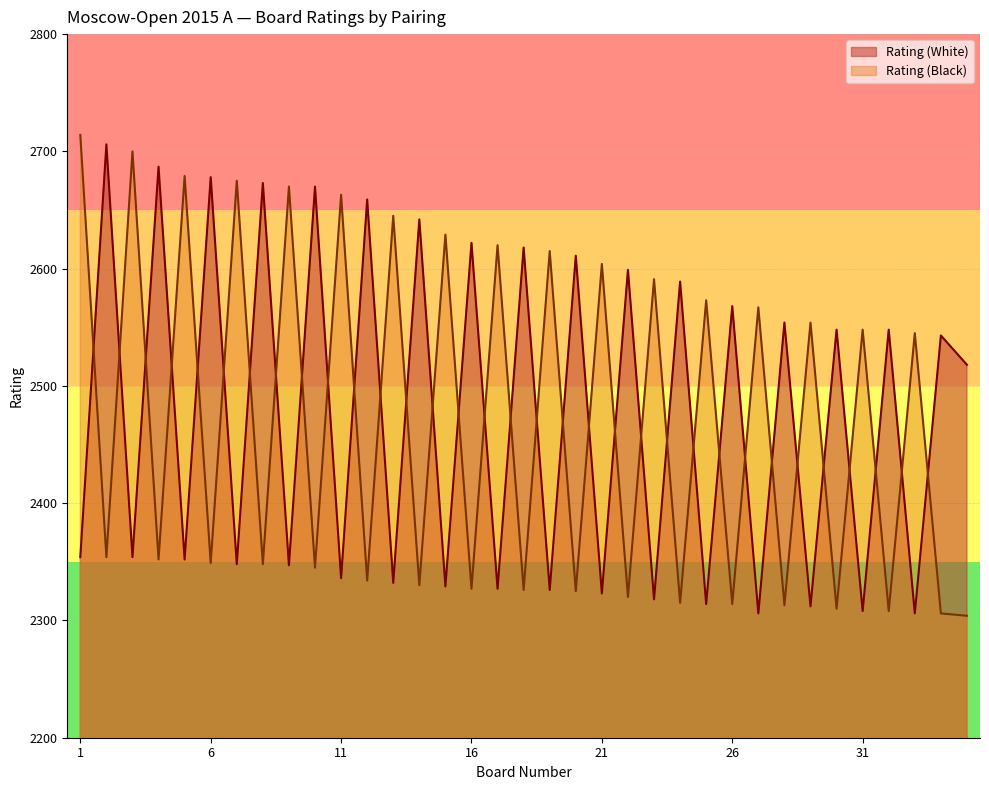

True or false: Rating (White) and Rating (Black) cross at least once.

True